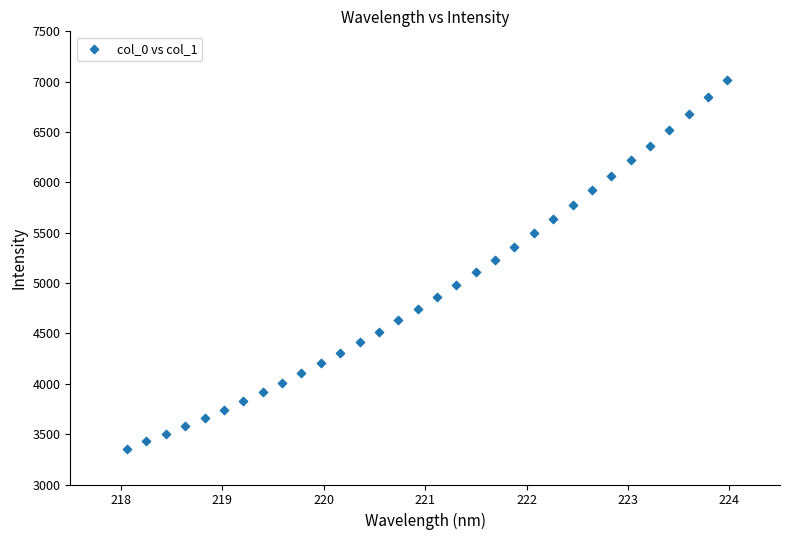

What is the range of Y values (max minus min)?

3657.5